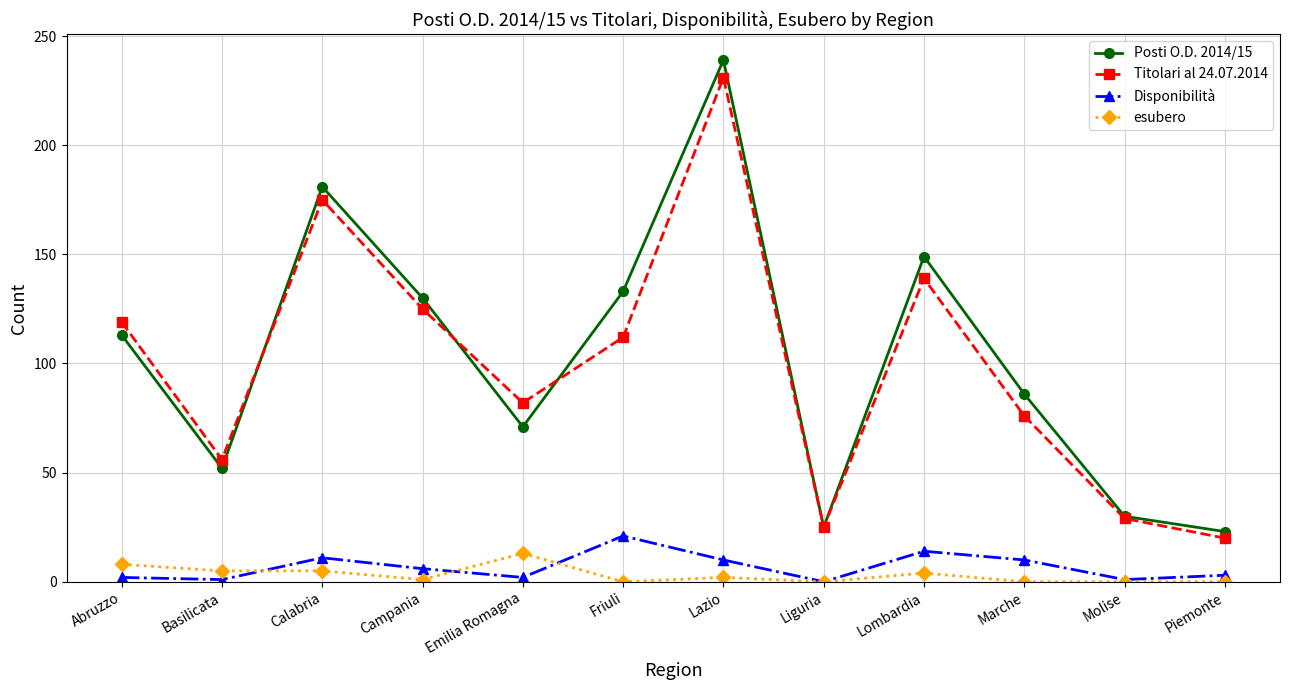

What is the label of the 5th point from the right?

Liguria